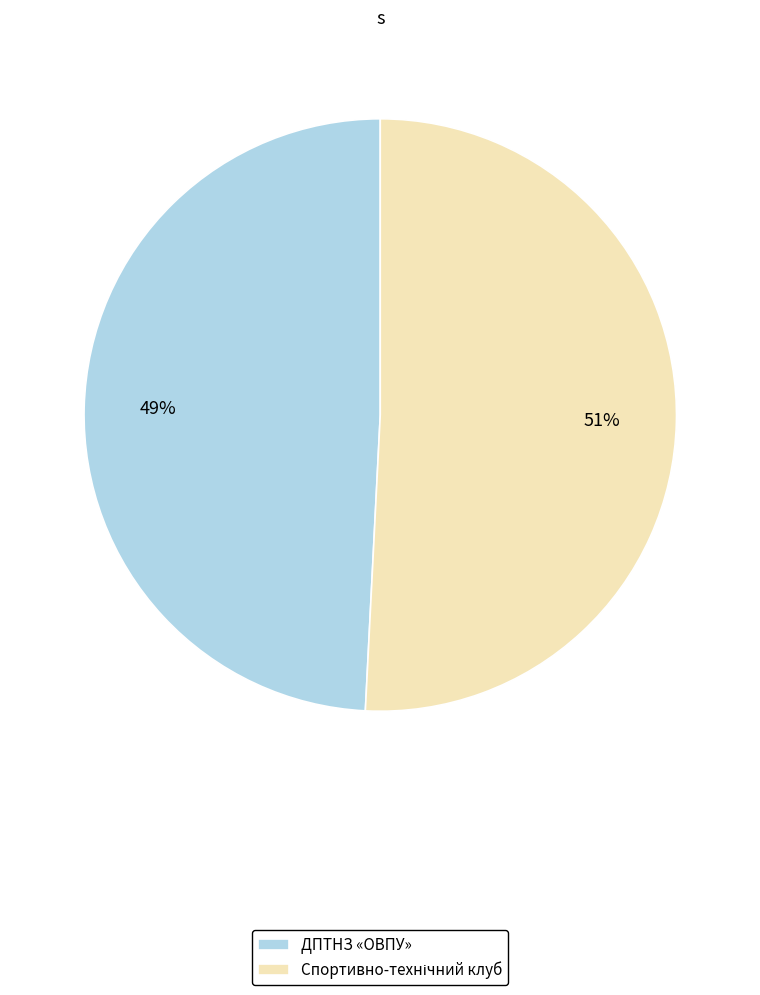

How many segments does this pie chart have?

2